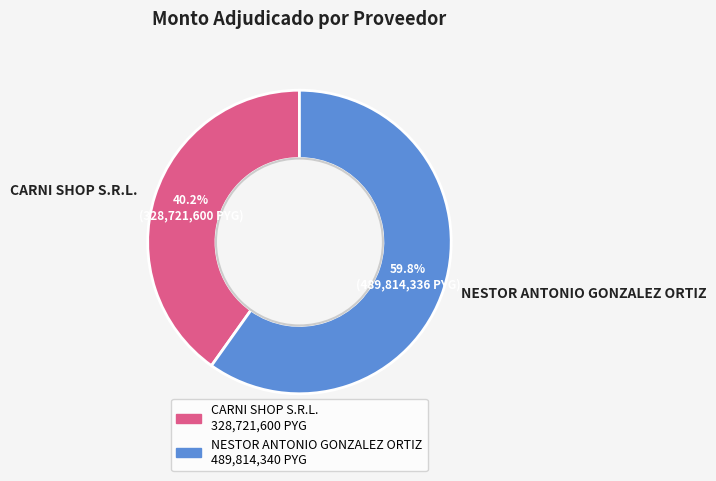

Which slice is the largest?

NESTOR ANTONIO GONZALEZ ORTIZ